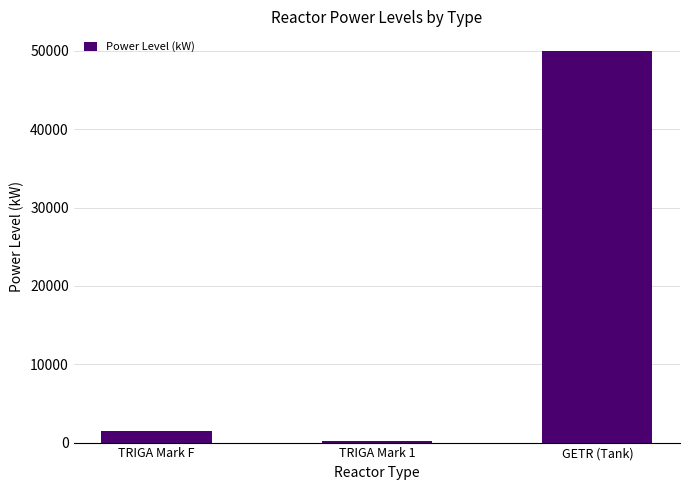

Rank the categories by value from lowest to highest.

TRIGA Mark 1, TRIGA Mark F, GETR (Tank)